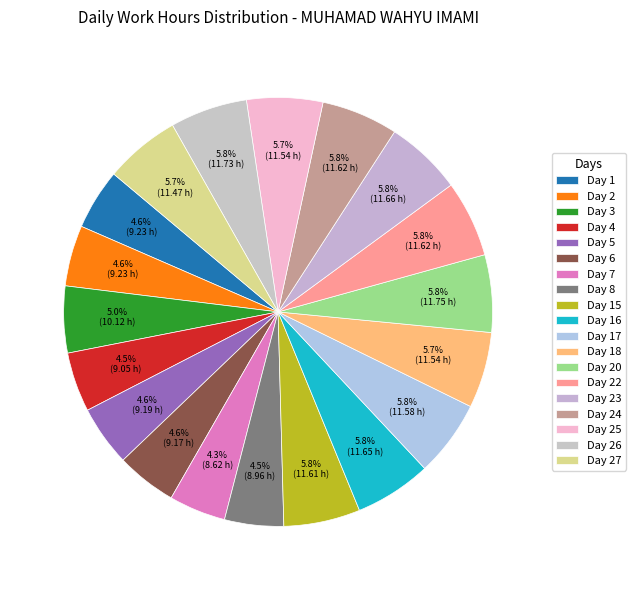

Does Day 24 represent more than half of the total?

No